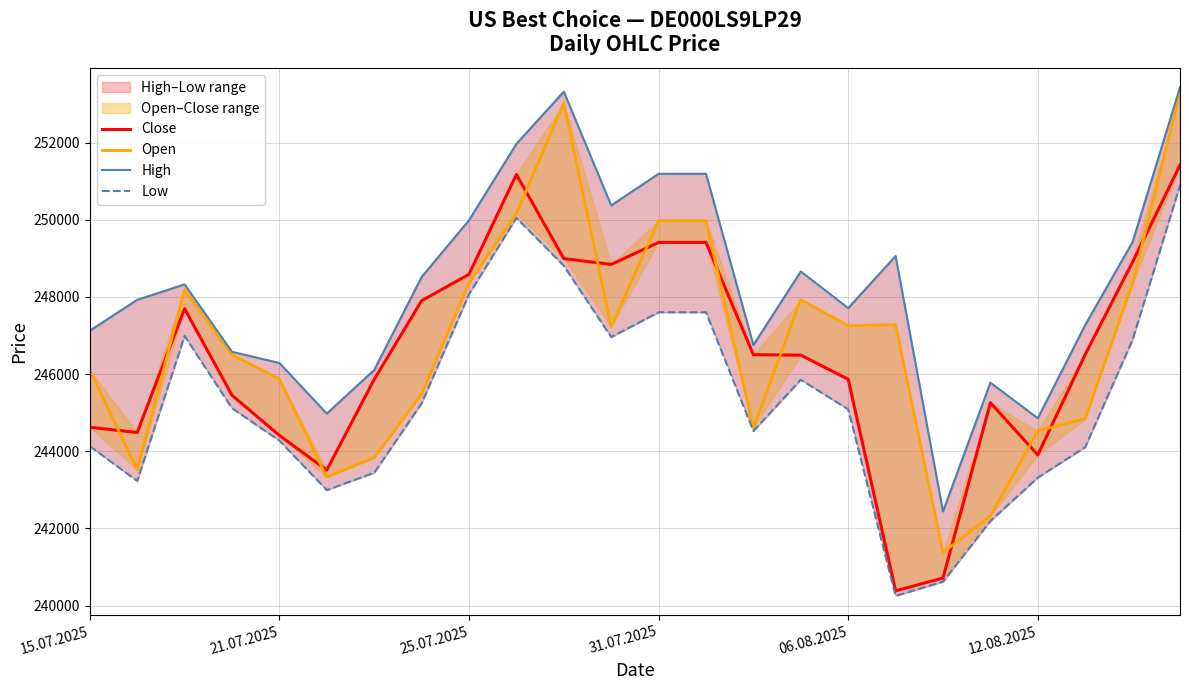

What is the maximum value for High?

253435